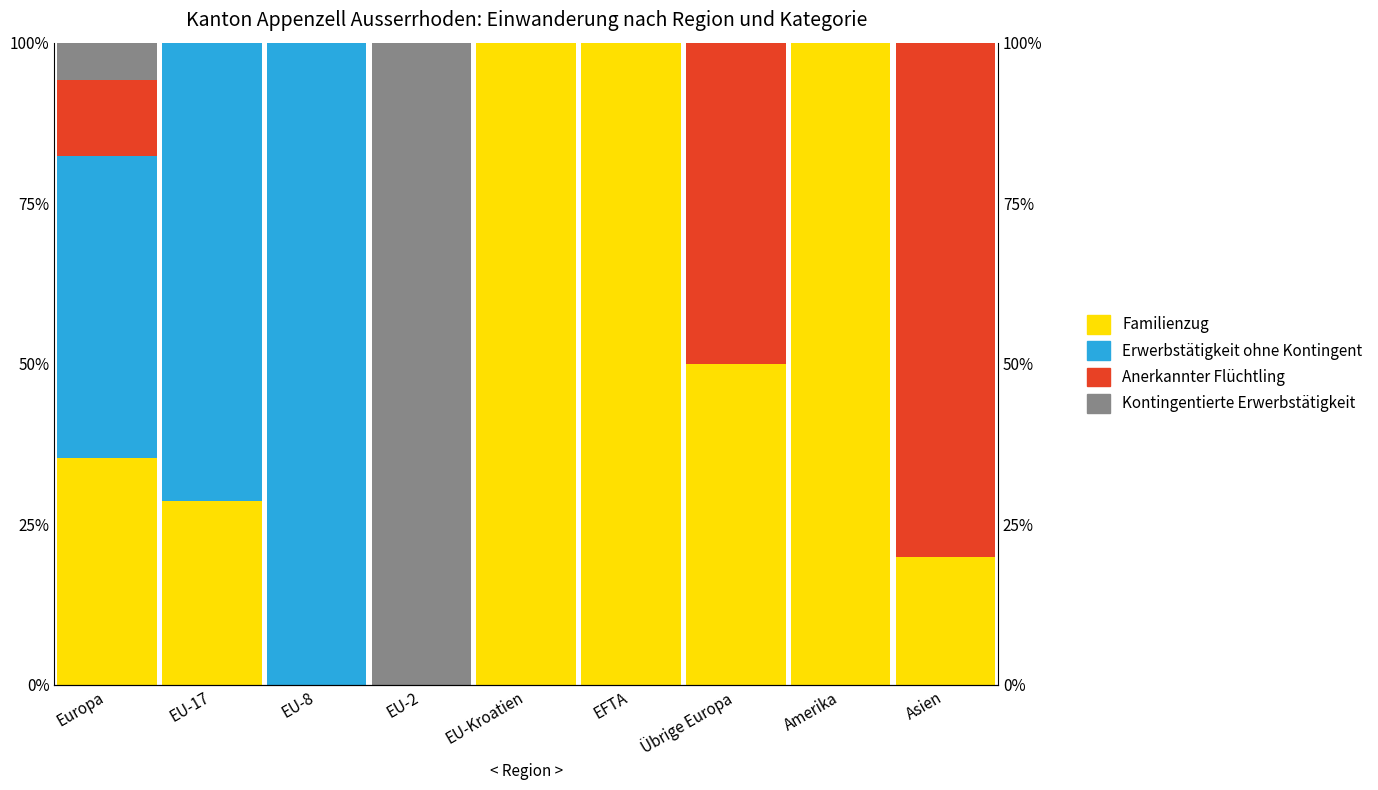

What is the approximate value of Erwerbstätigkeit ohne Kontingent at EU-17?

71.4